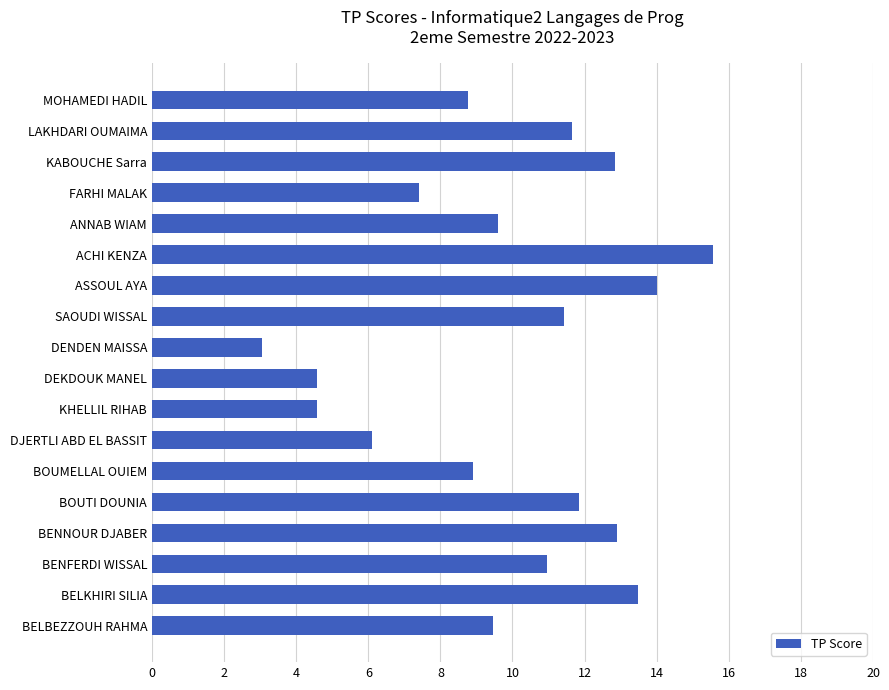

How many categories are shown in the chart?

18